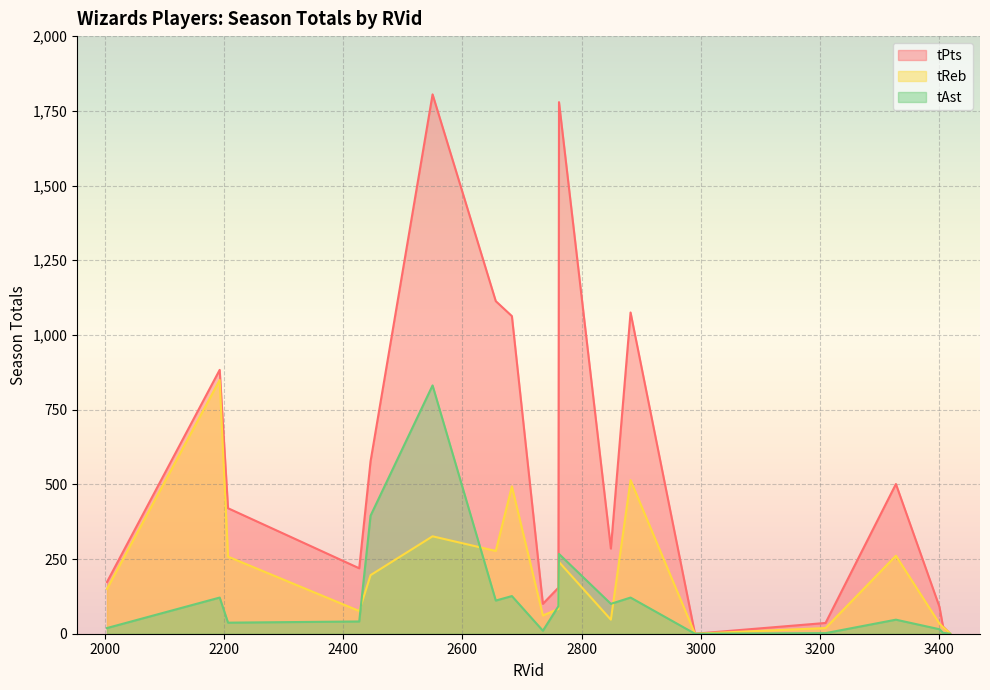

What is the average value of the tAst series?

123